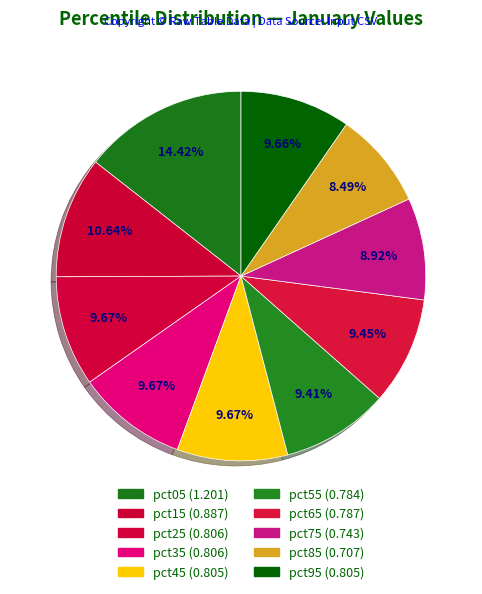

Which category has the smallest portion of the pie?

pct85